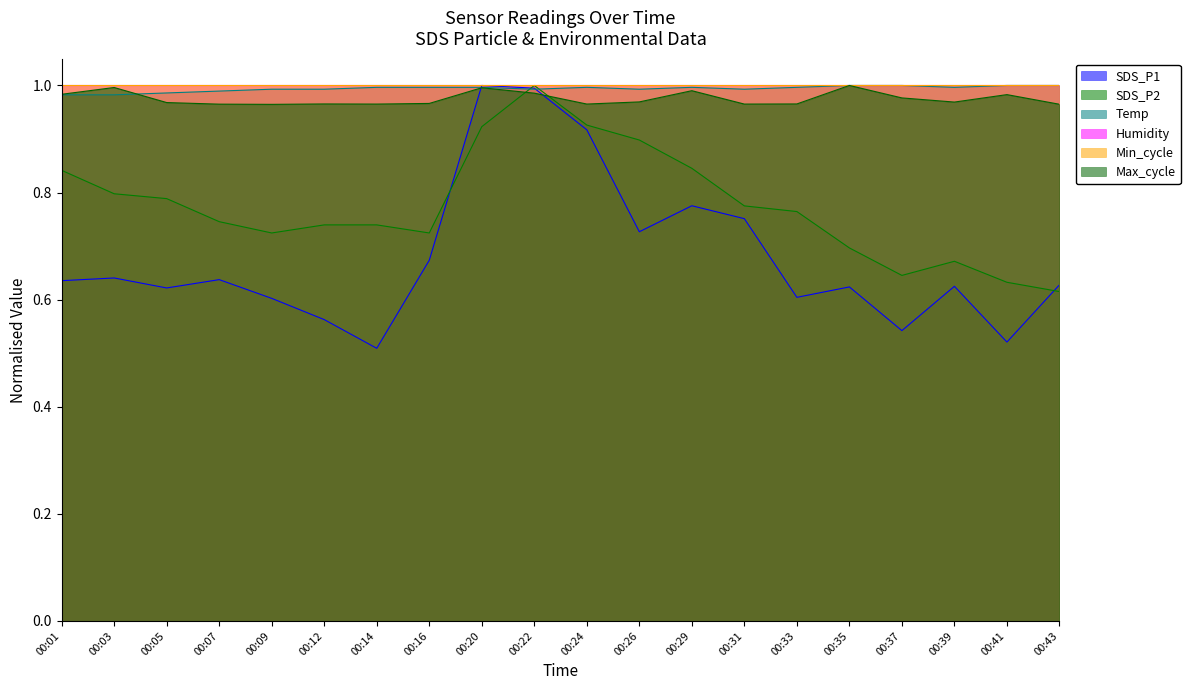

The value of Max_cycle at 00:03 is 1.0. True or false?

True